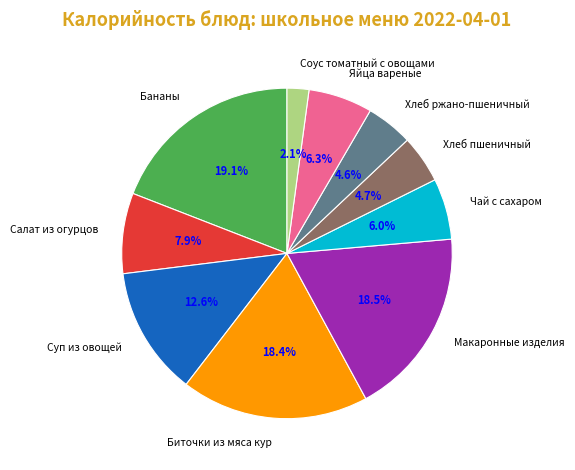

Does any single category account for the majority?

No